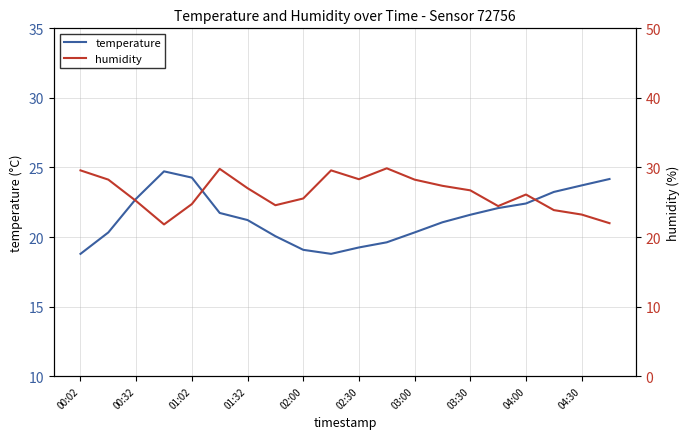

The value of temperature at 04:30 is 23.7. True or false?

True